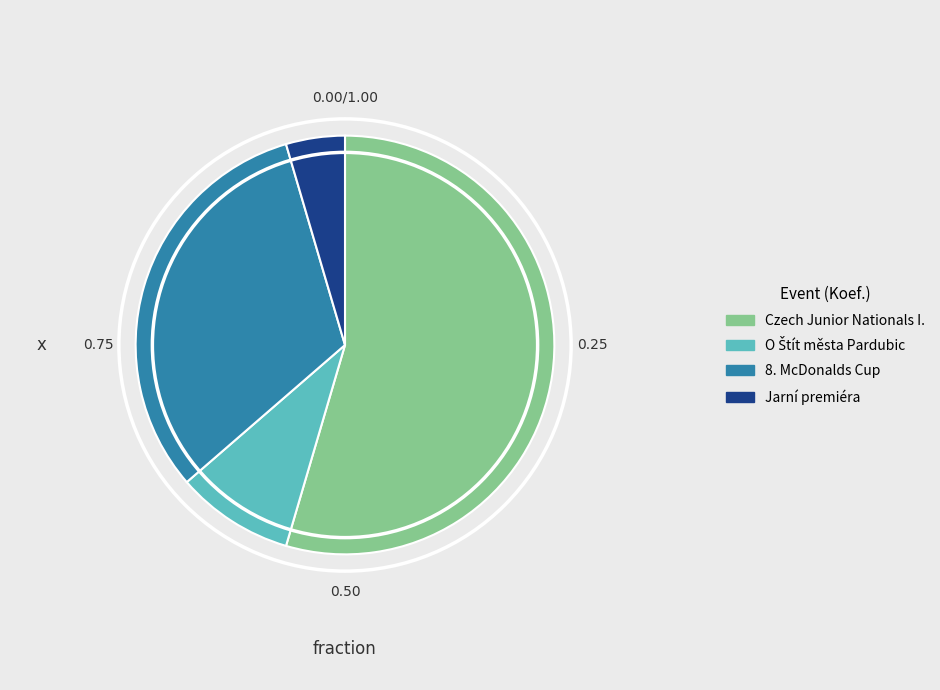

What is the smallest slice in the pie chart?

Jarní premiéra